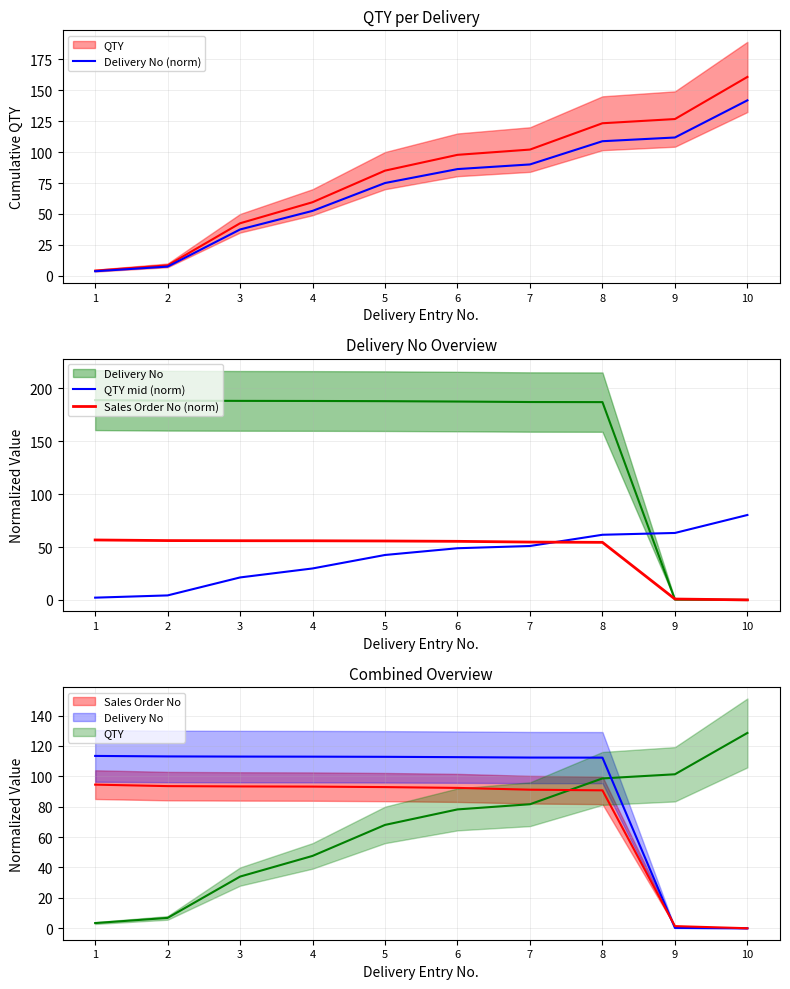

Is the value of Sales Order No (norm) at 2 greater than the value of Delivery No (norm) at 3?

Yes